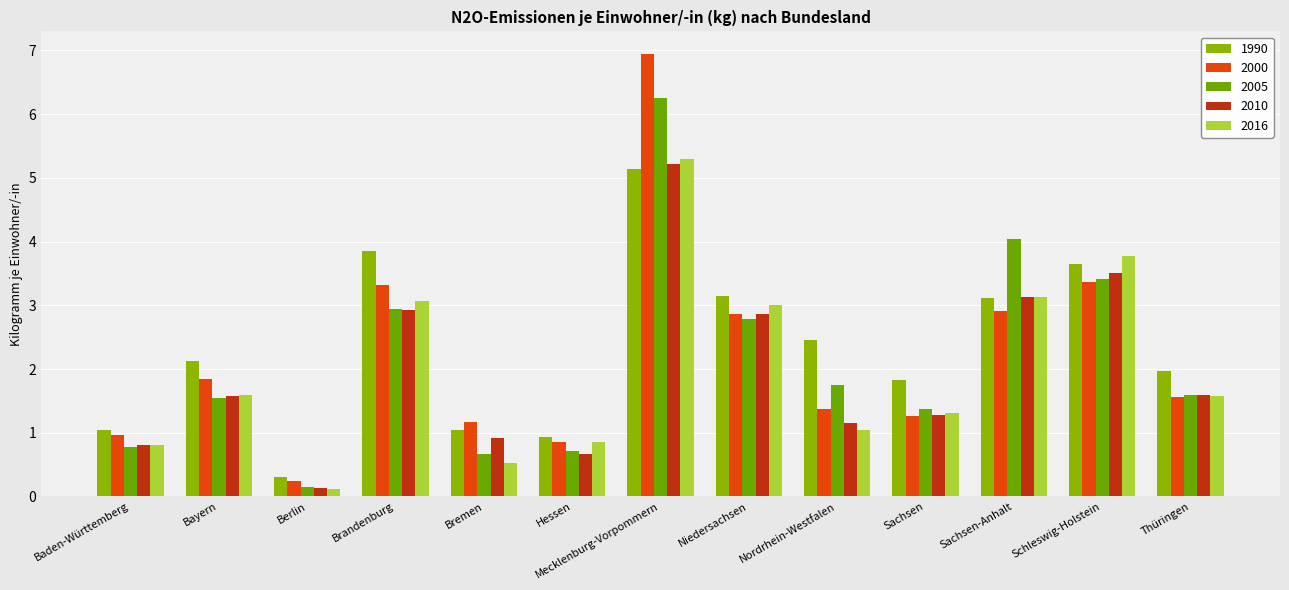

Does the chart contain stacked bars?

No